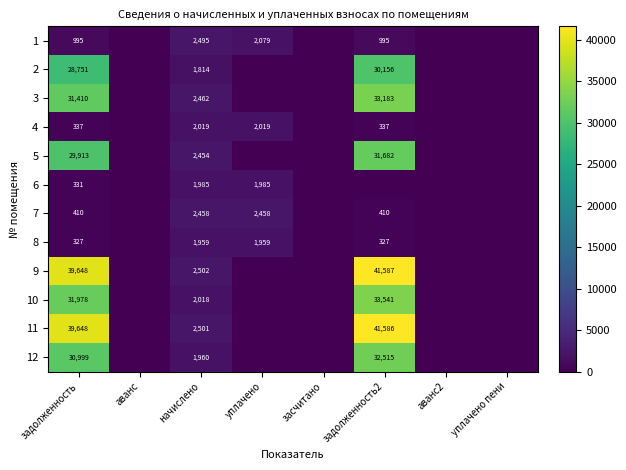

What is the difference between the 5 values at задолженность2 and начислено?

29228